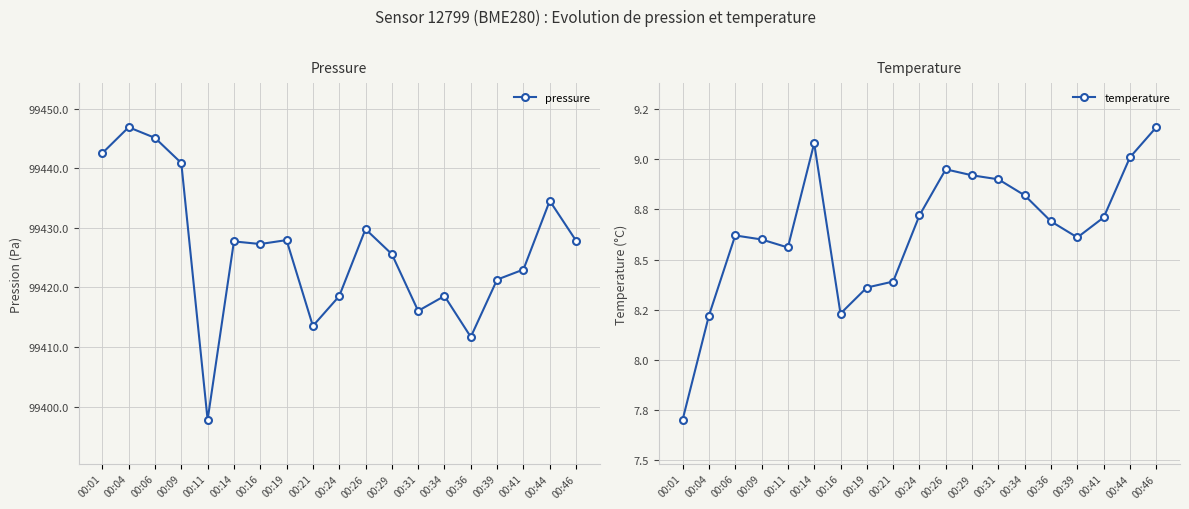

What is the value of the pressure point at the 5th from the left?

99397.8